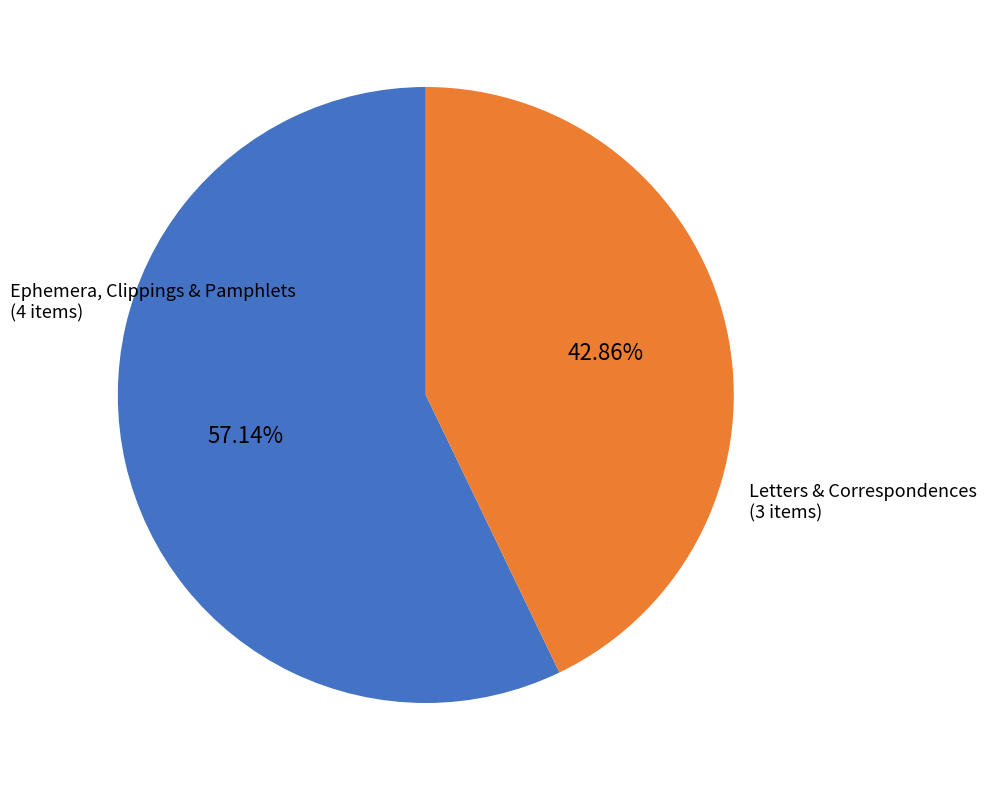

Is there a majority slice in this chart?

Yes